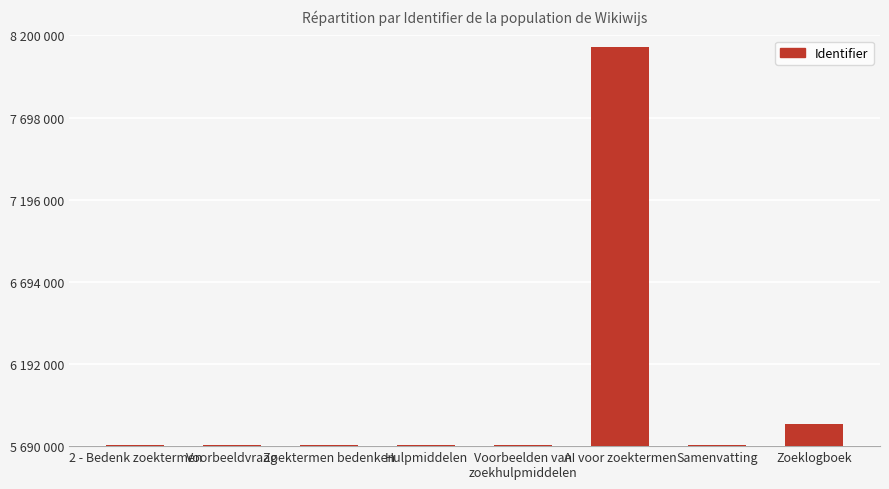

Reading right to left, transcribe all the data shown in this chart.

5827567	5694066	8131539	5698073	5694065	5694064	5694063	5693983